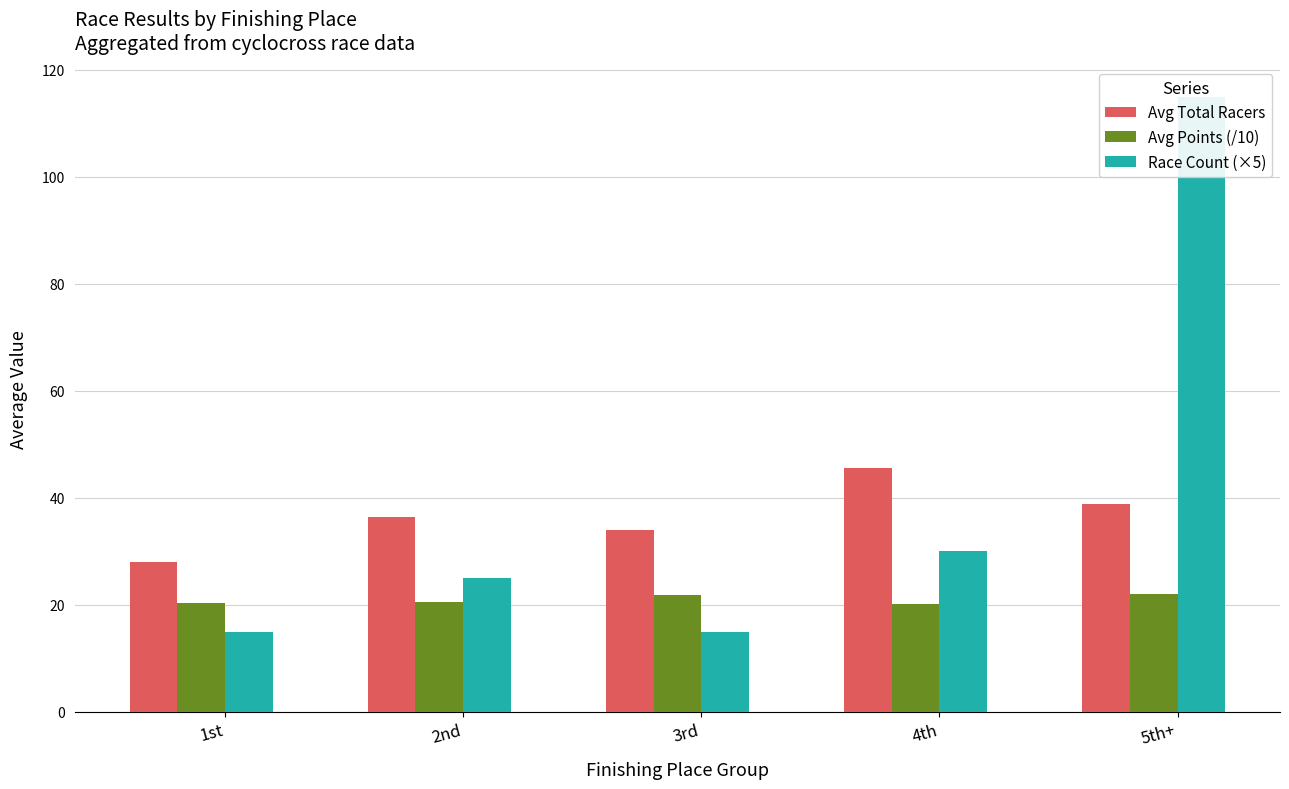

At which category is the sum across all series the highest?

5th+